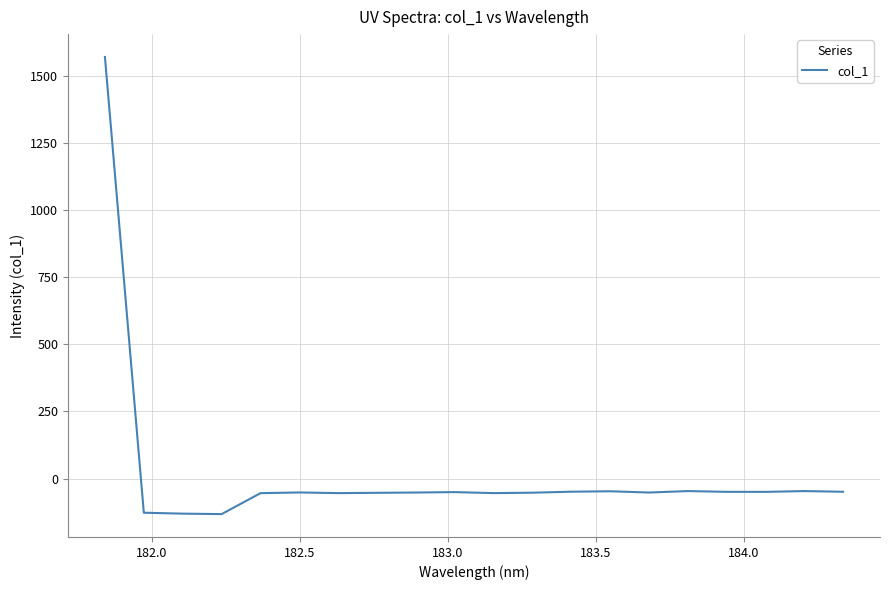

How many positive values are there?

1